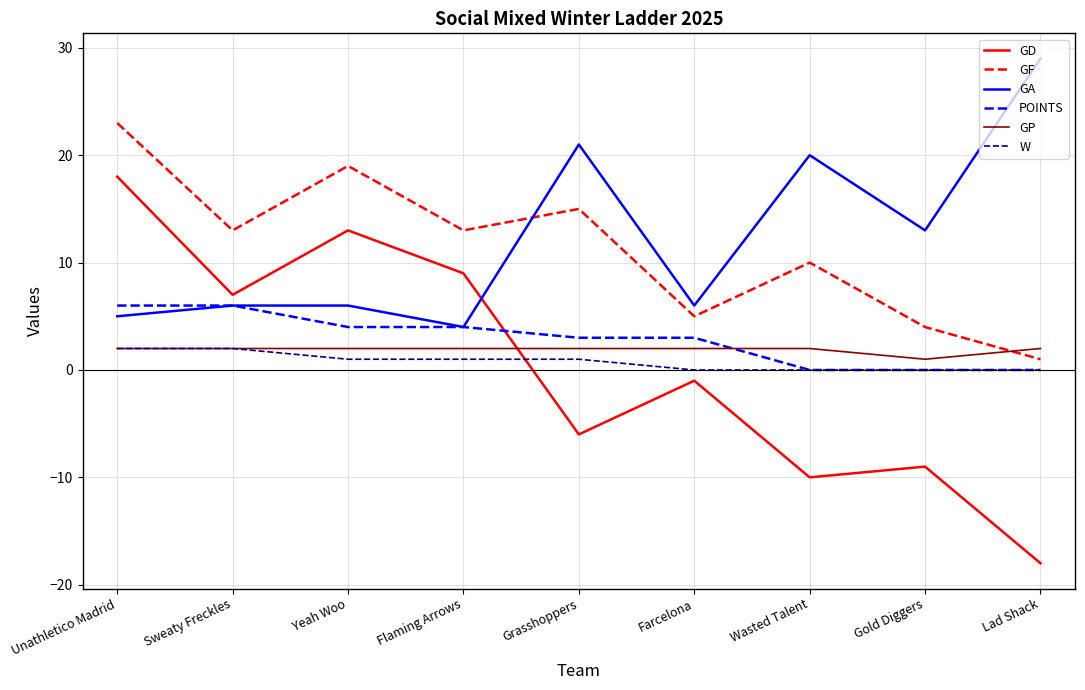

At Farcelona, list the series in order from smallest to largest.

GD, W, GP, POINTS, GF, GA